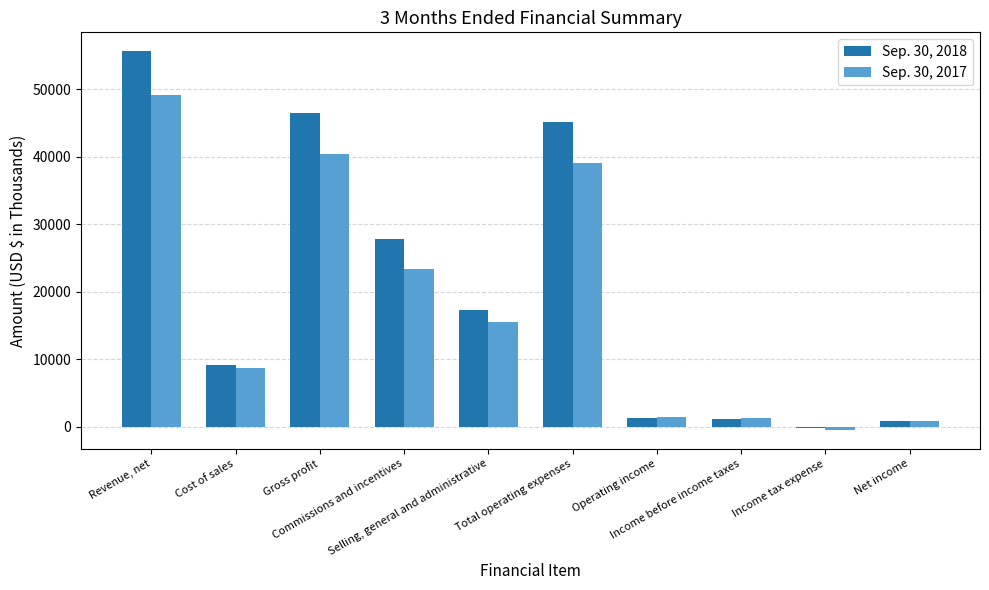

Which series has the widest spread of values?

Sep. 30, 2018